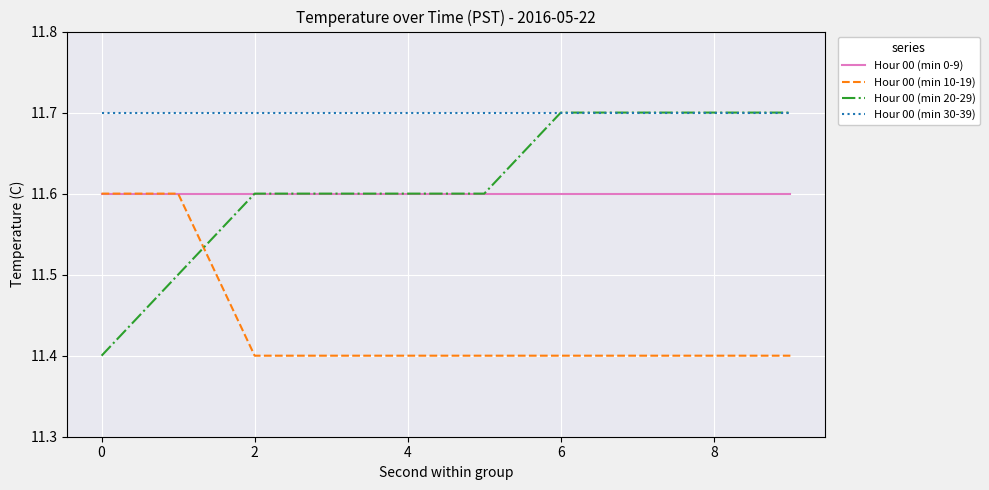

Which series has the widest spread of values?

Hour 00 (min 20-29)